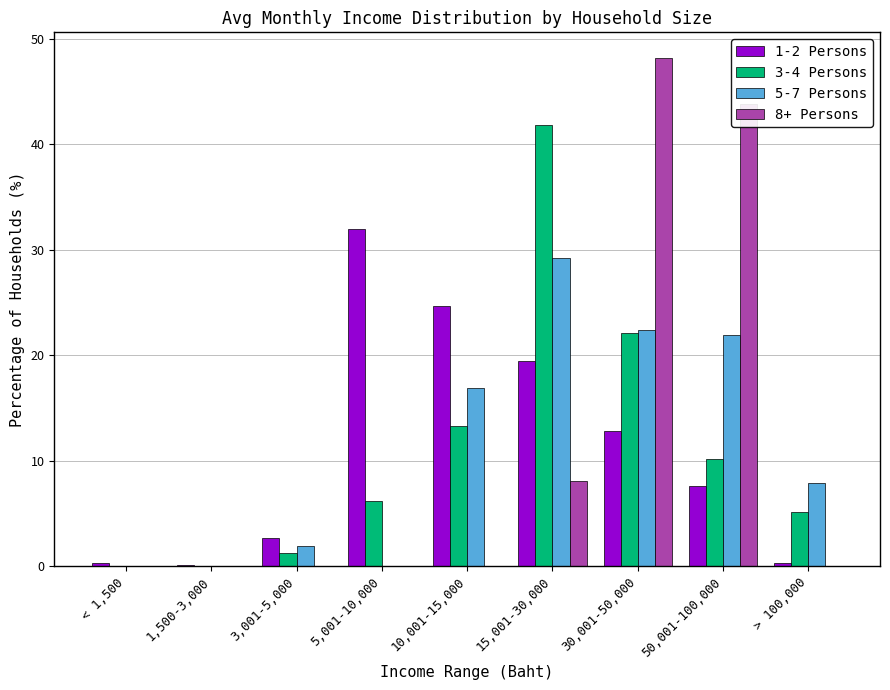

What is the sum of the 8+ Persons values at 30,001-50,000 and 5,001-10,000?

48.2